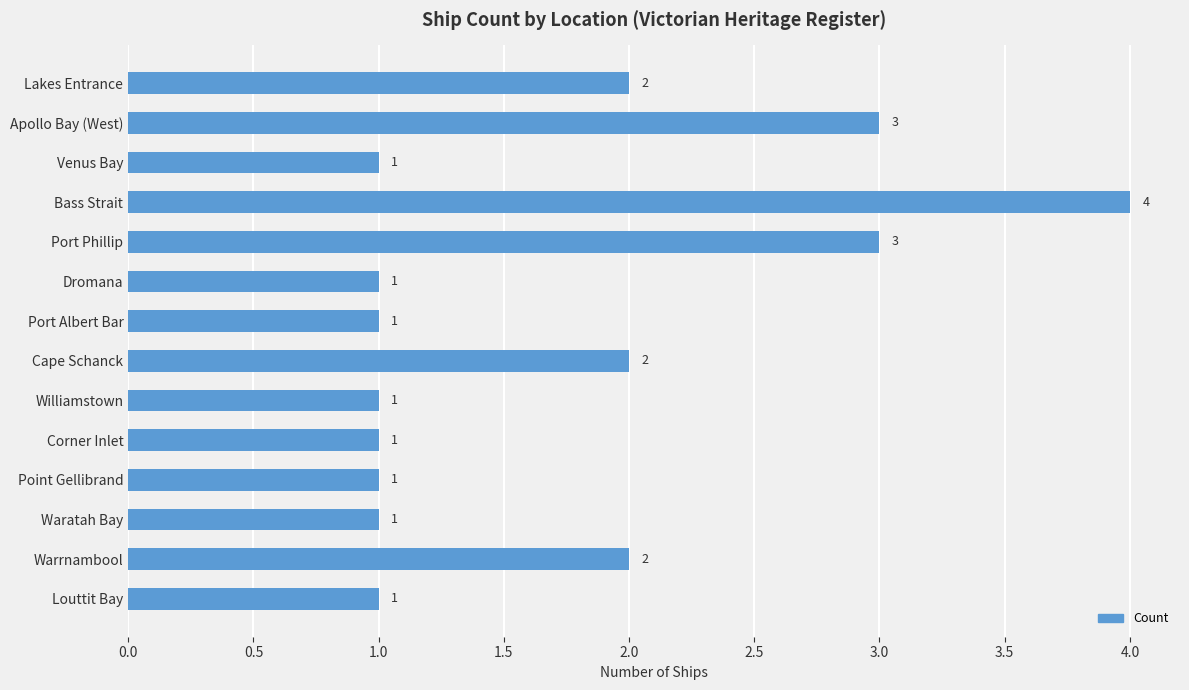

Are the bars horizontal?

Yes